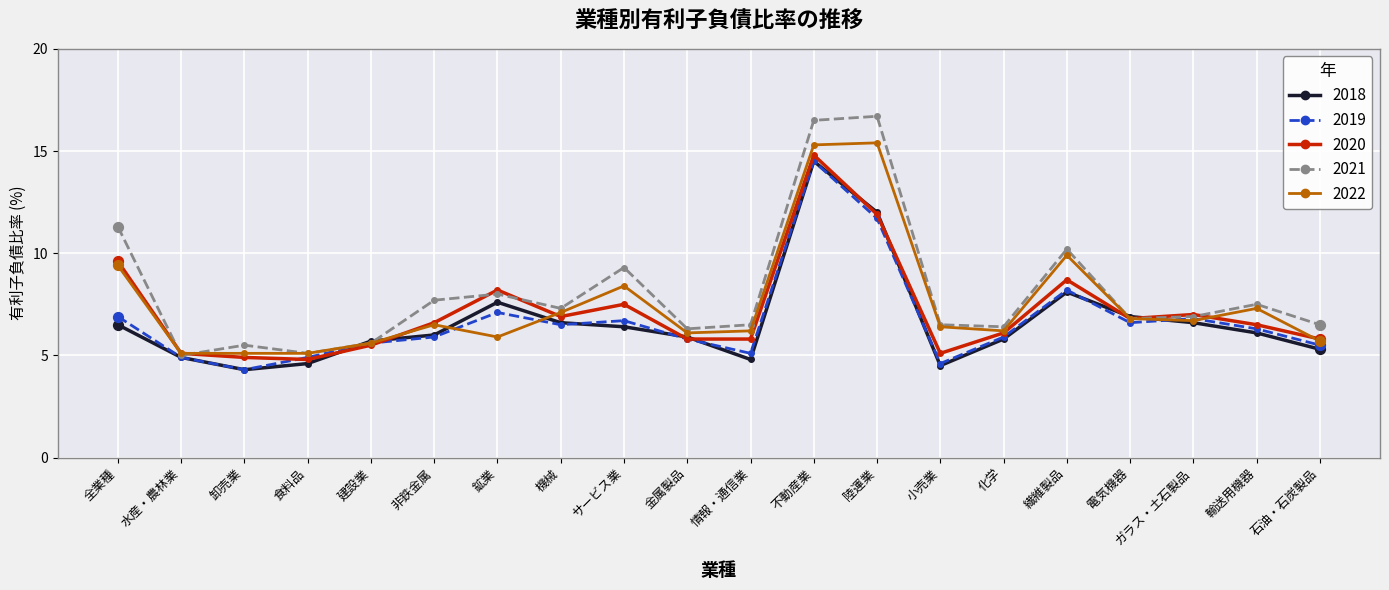

What is the spread (max minus min) of values at 化学?

0.6